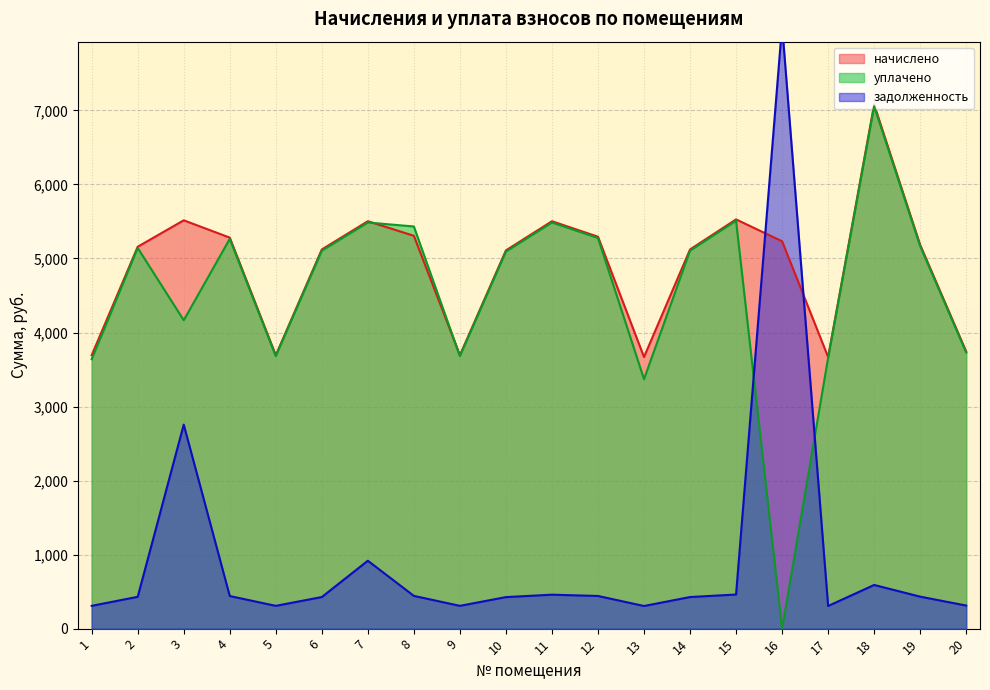

Where is the first local maximum for задолженность?

3